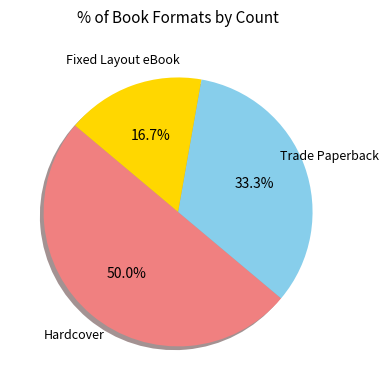

How many segments does this pie chart have?

3